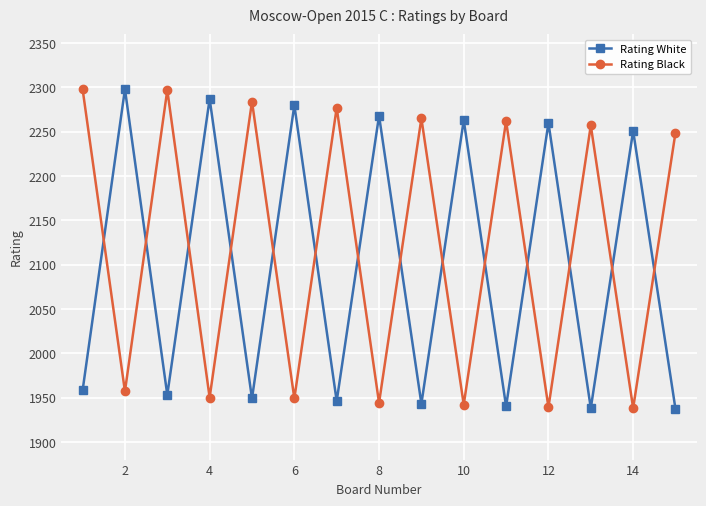

Rank the series by their average value, from highest to lowest.

Rating Black, Rating White